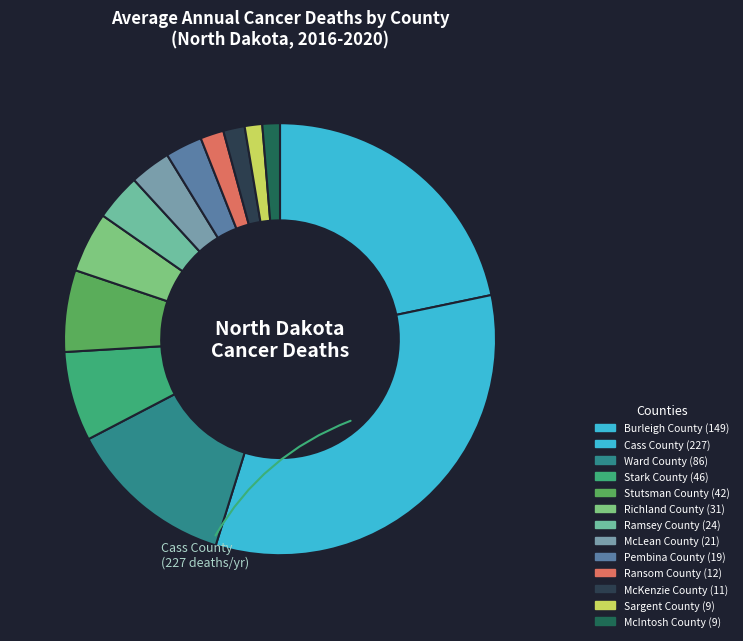

To the nearest percent, what is the difference between the largest and smallest slice percentages?

32%